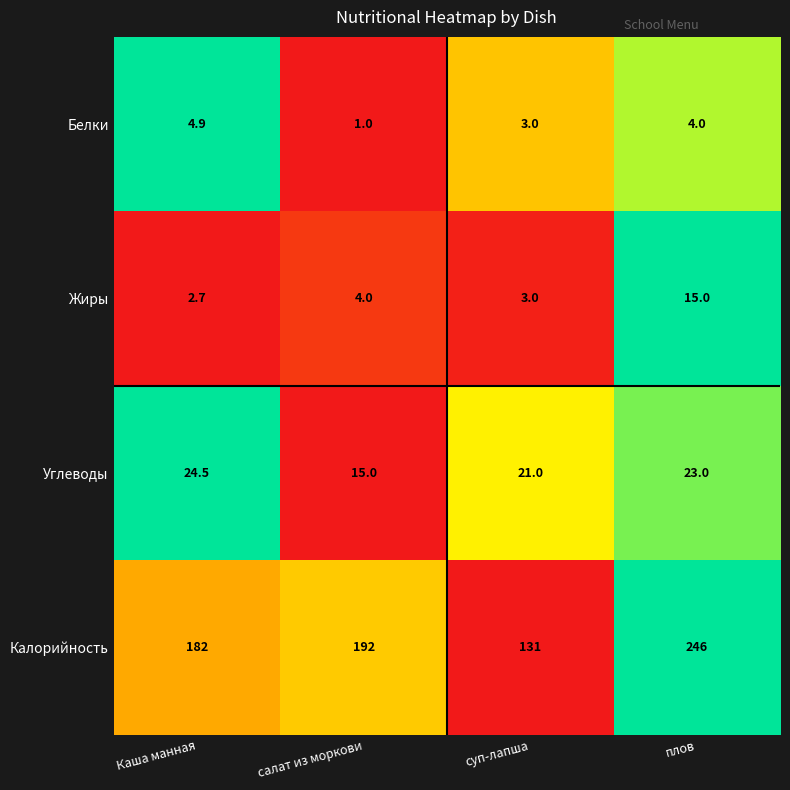

Which series has the largest range (max minus min)?

Калорийность